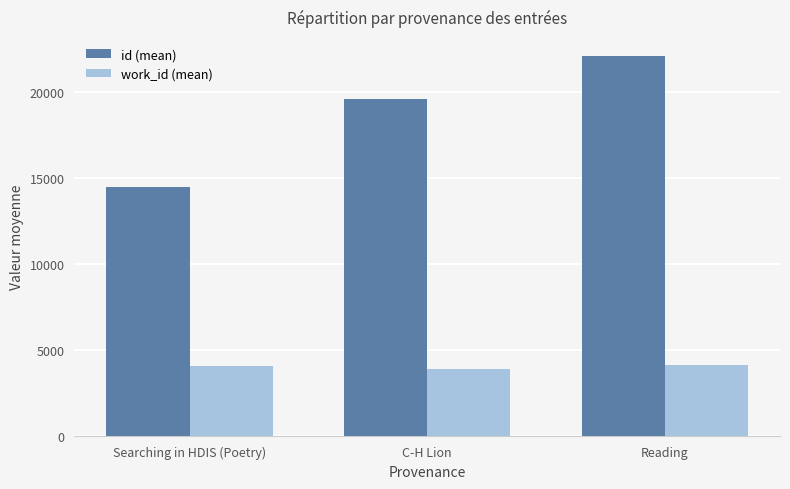

The work_id (mean) series shows 2532.7 at C-H Lion. True or false?

False